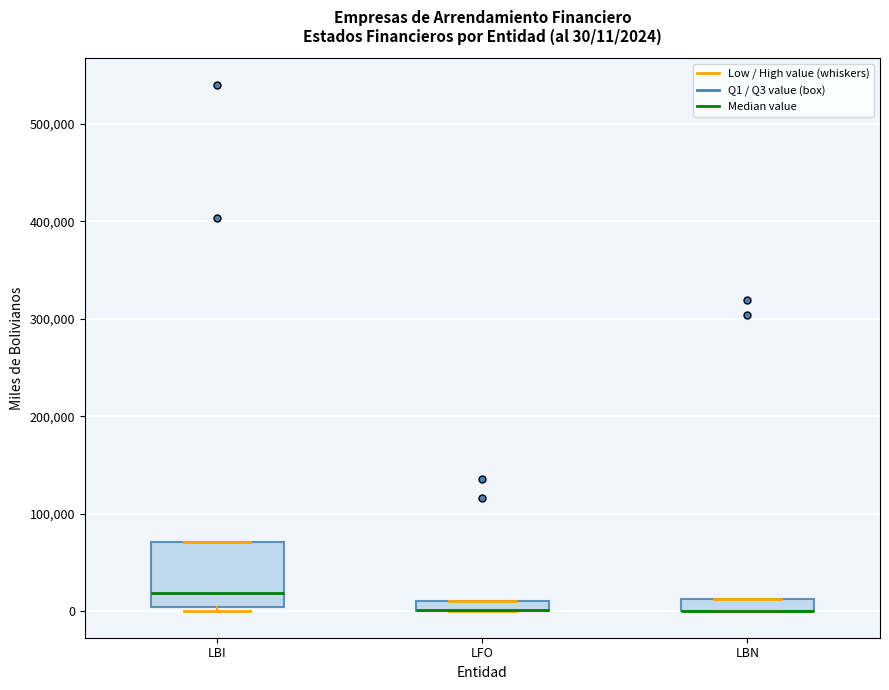

Comparing the boxes themselves (not the whiskers), which one is the tallest?

LBI